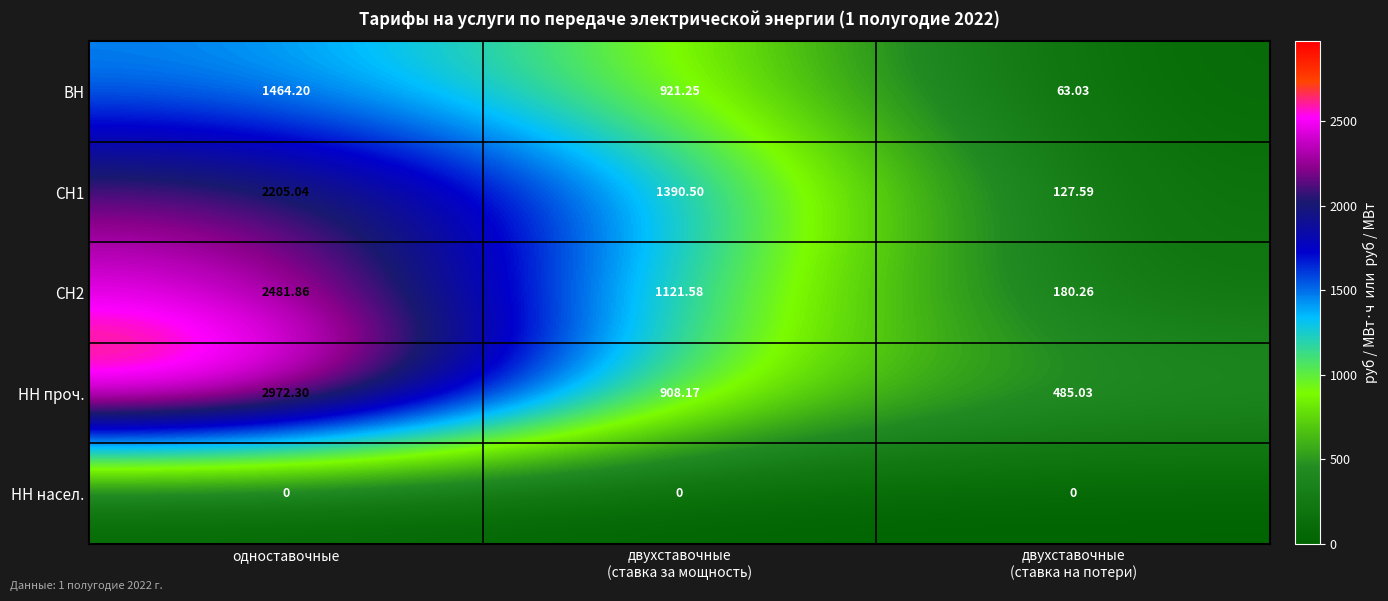

Between одноставочные and двухставочные
(ставка на потери), which series saw the biggest shift?

НН проч.